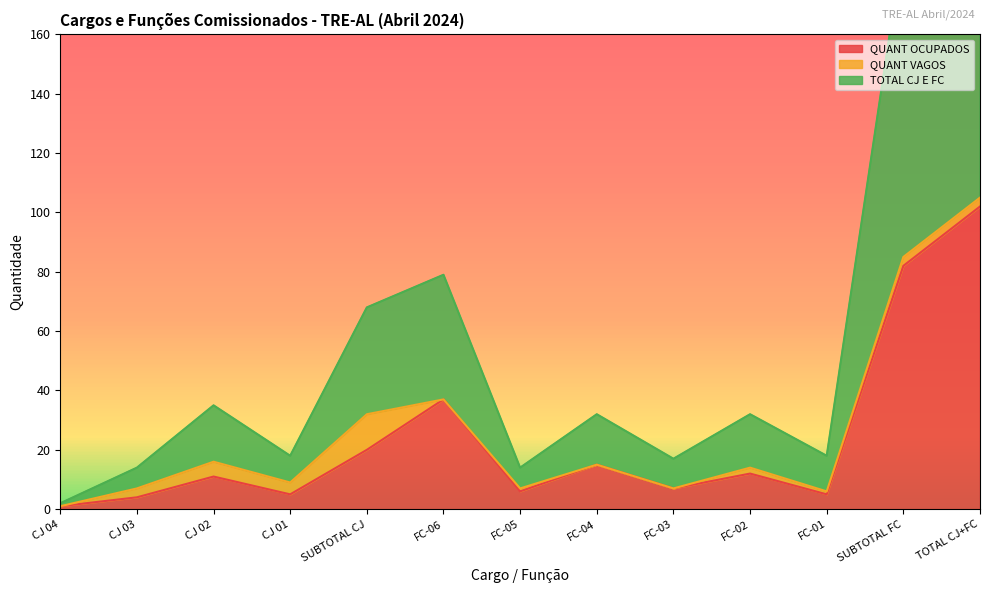

What is the smallest value displayed?

1